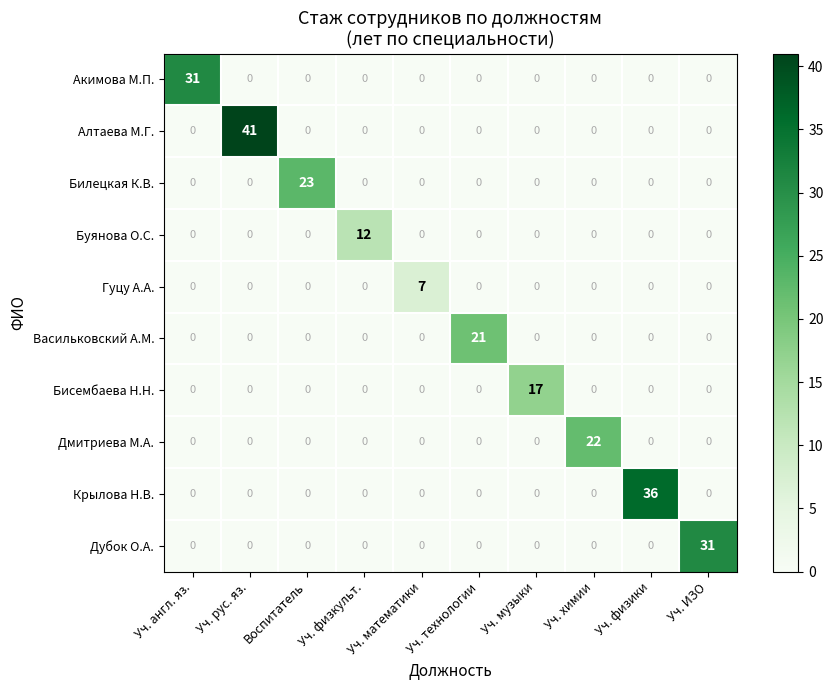

What is the difference between the maximum and minimum values in the Дубок О.А. series?

31